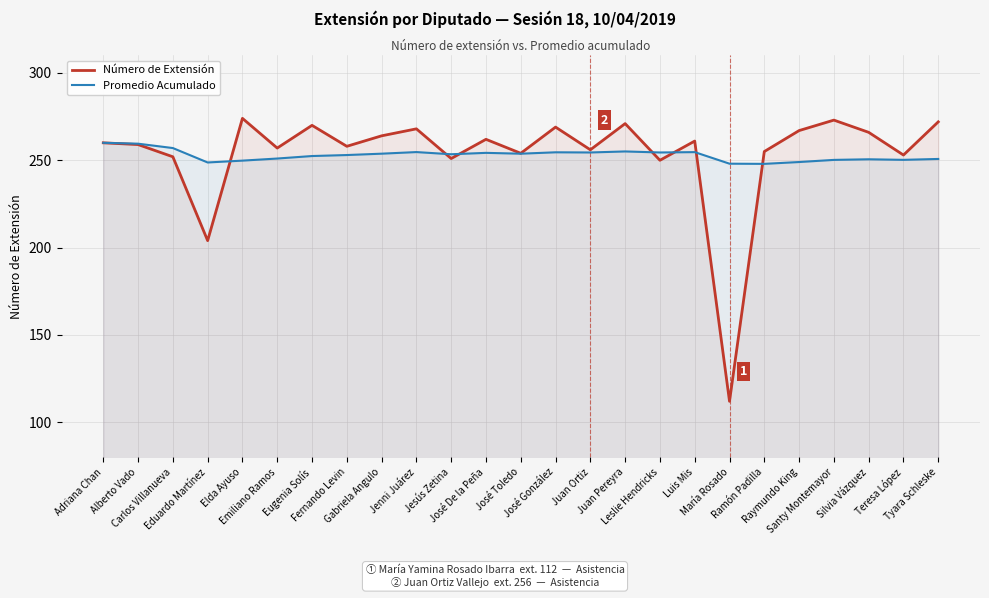

Reading left to right, transcribe all the data shown in this chart.

Número de Extensión: 260.0	259.0	252.0	204.0	274.0	257.0	270.0	258.0	264.0	268.0	251.0	262.0	254.0	269.0	256.0	271.0	250.0	261.0	112.0	255.0	267.0	273.0	266.0	253.0	272.0
Promedio Acumulado: 260.0	259.5	257.0	248.8	249.8	251.0	252.4	253.0	253.8	254.7	253.4	254.2	253.8	254.6	254.5	255.1	254.5	254.7	248.1	247.9	249.0	250.2	250.6	250.2	250.8